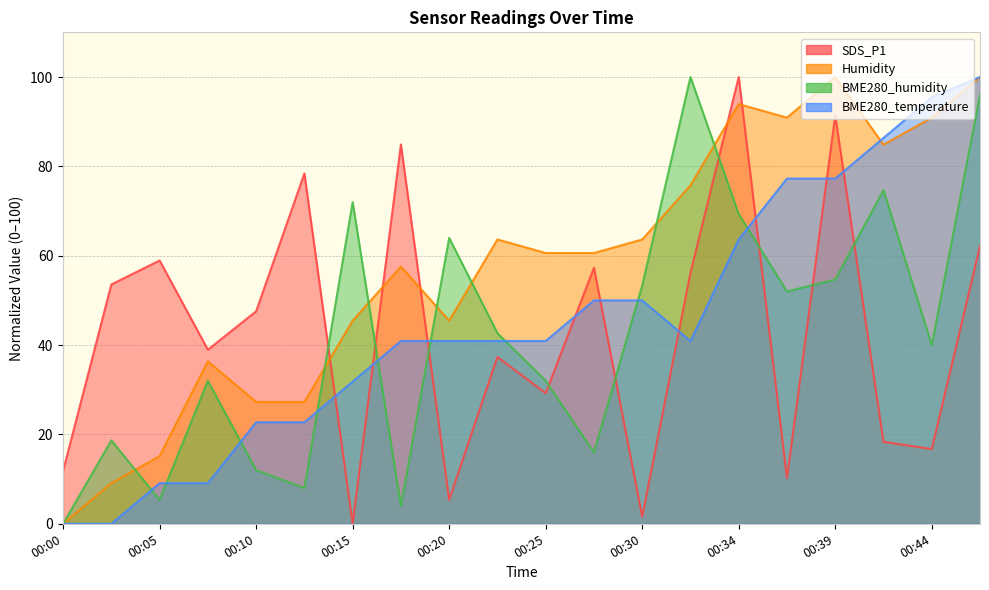

What are all the series names shown in the legend?

SDS_P1, Humidity, BME280_humidity, BME280_temperature